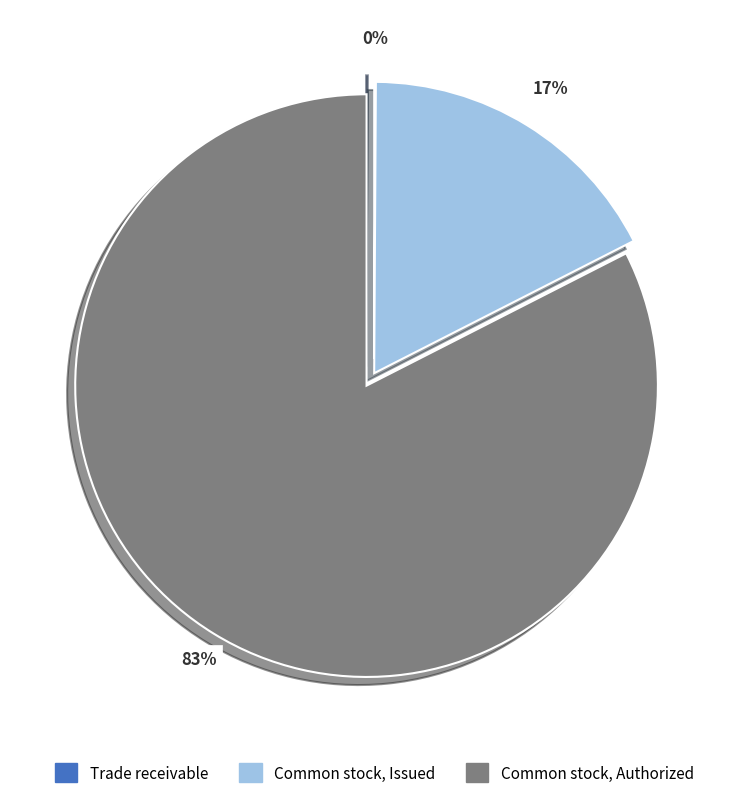

Is Common stock, Authorized the majority of the pie?

Yes